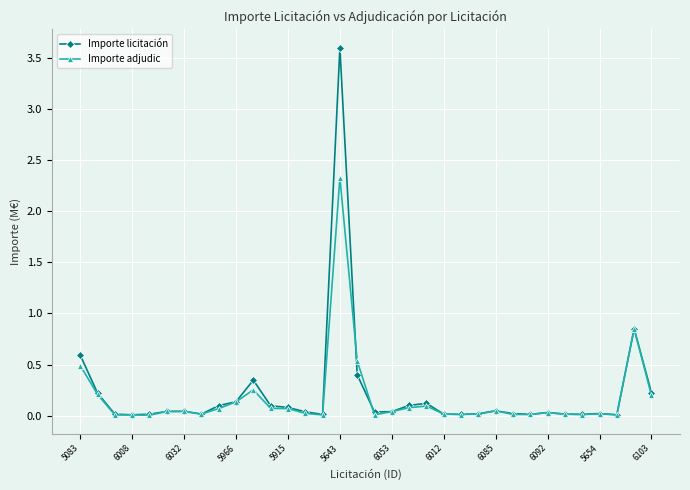

List the series in order of their peak value, lowest first.

Importe adjudic, Importe licitación